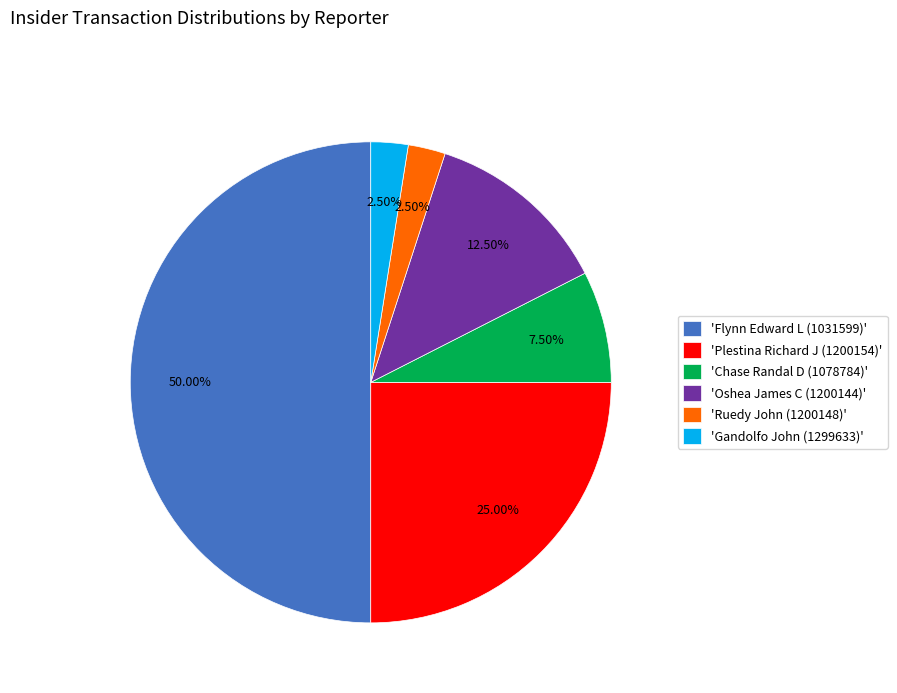

Is the sum of 'Ruedy John (1200148)' and 'Plestina Richard J (1200154)' greater than half?

No